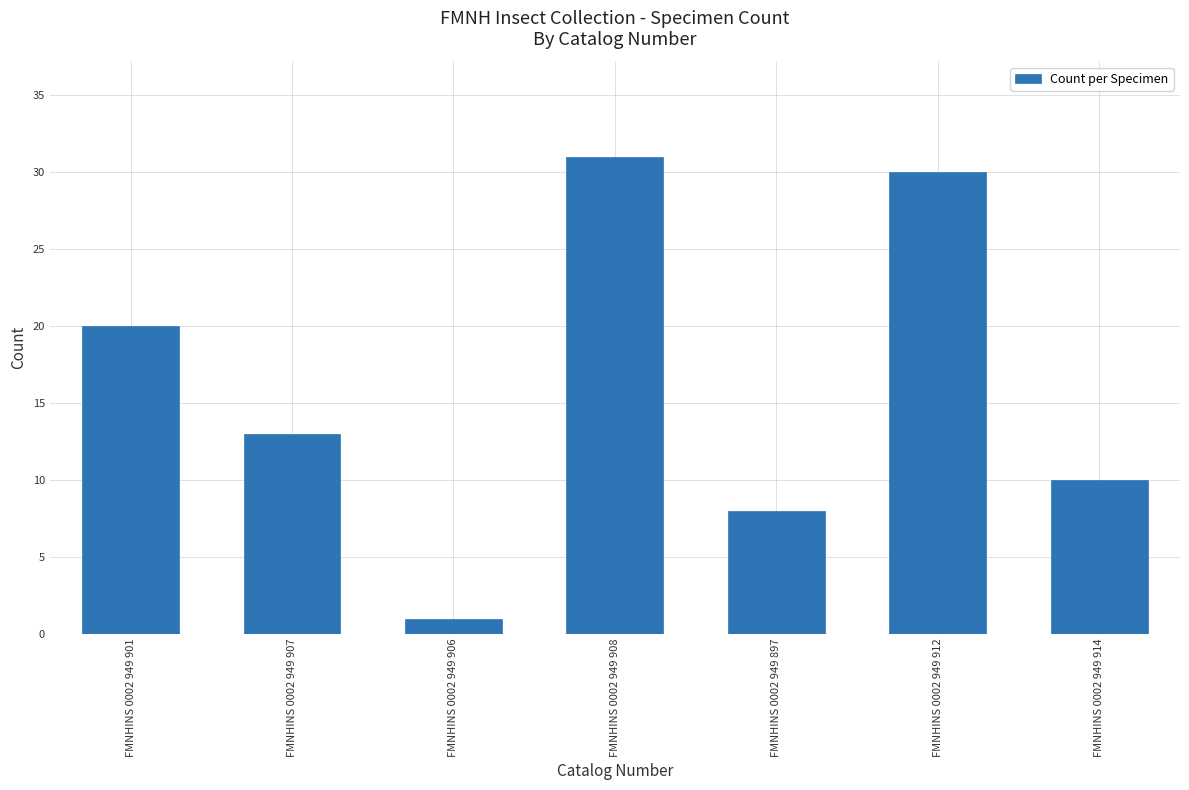

What is the label of the 6th bar from the right?

FMNHINS 0002 949 907